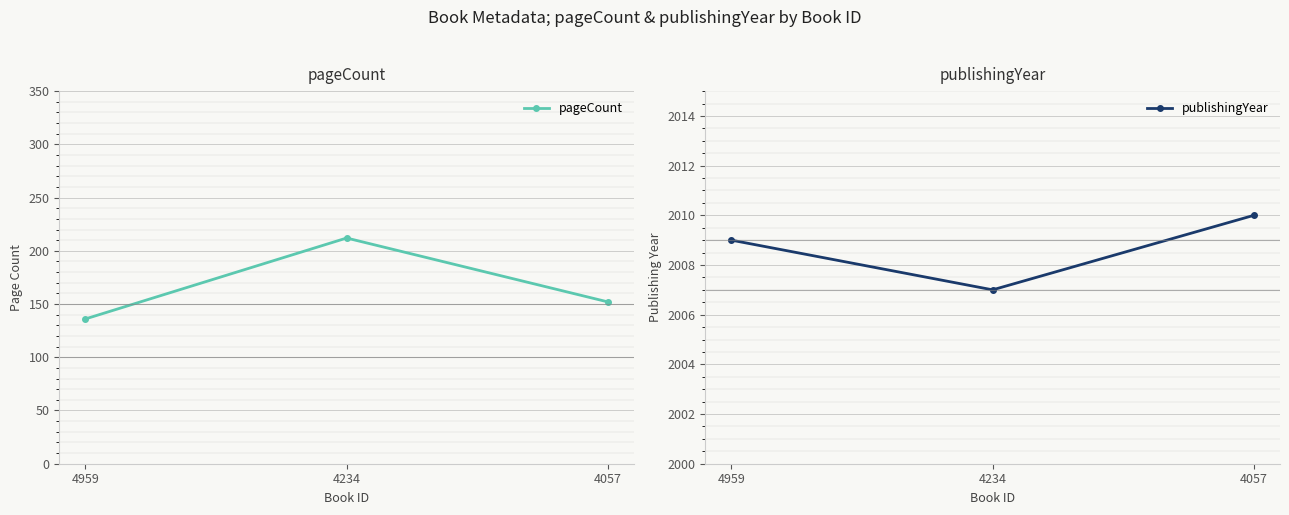

Reading left to right, transcribe all the data shown in this chart.

pageCount: 4959=136	4234=212	4057=152
publishingYear: 4959=2009	4234=2007	4057=2010